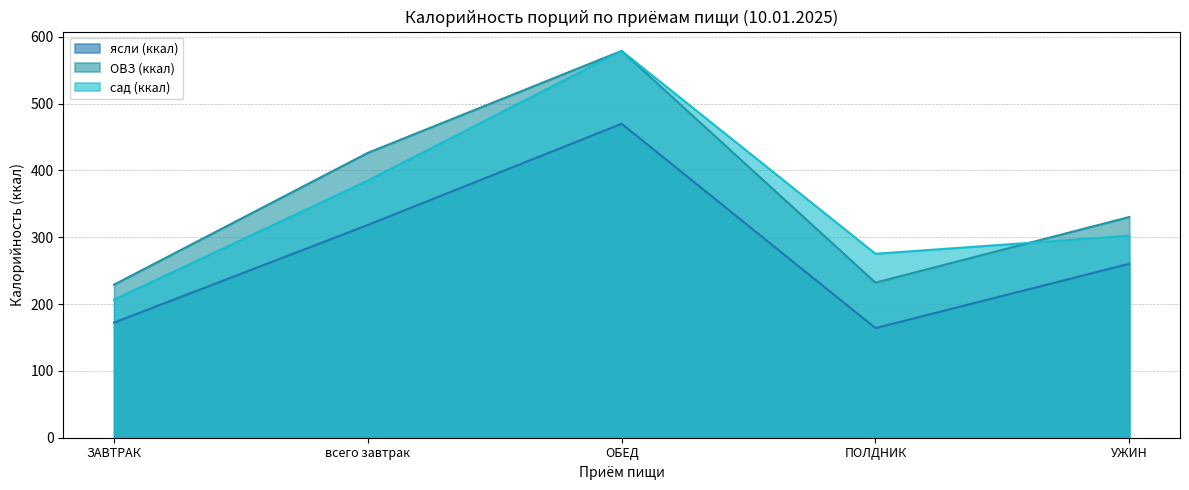

What are all the series names shown in the legend?

ясли (ккал), ОВЗ (ккал), сад (ккал)